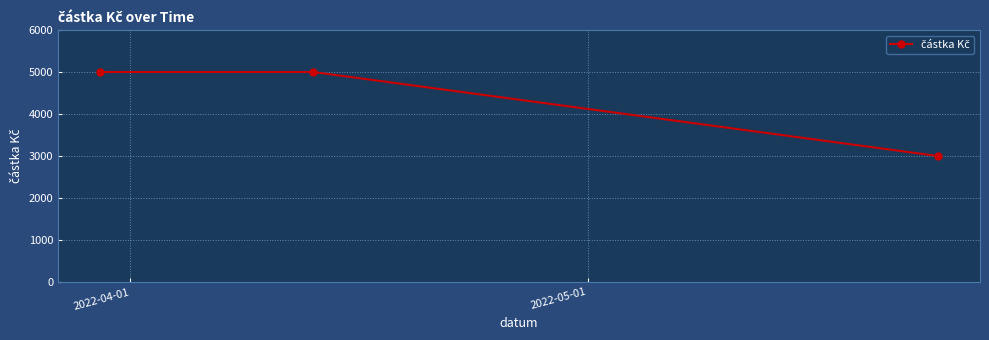

What is the sum of all values?

13000